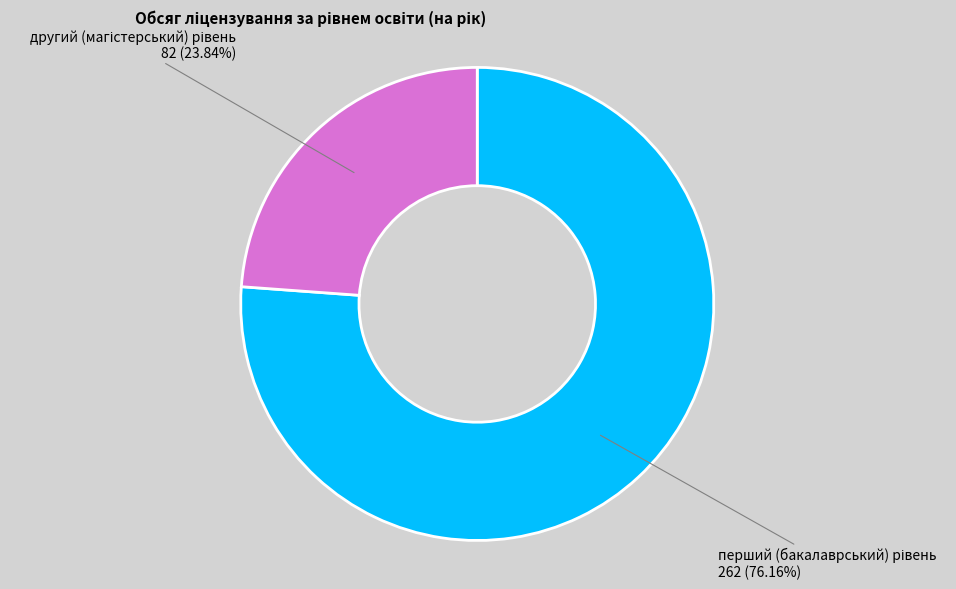

To the nearest percent, what is the average slice percentage?

50%